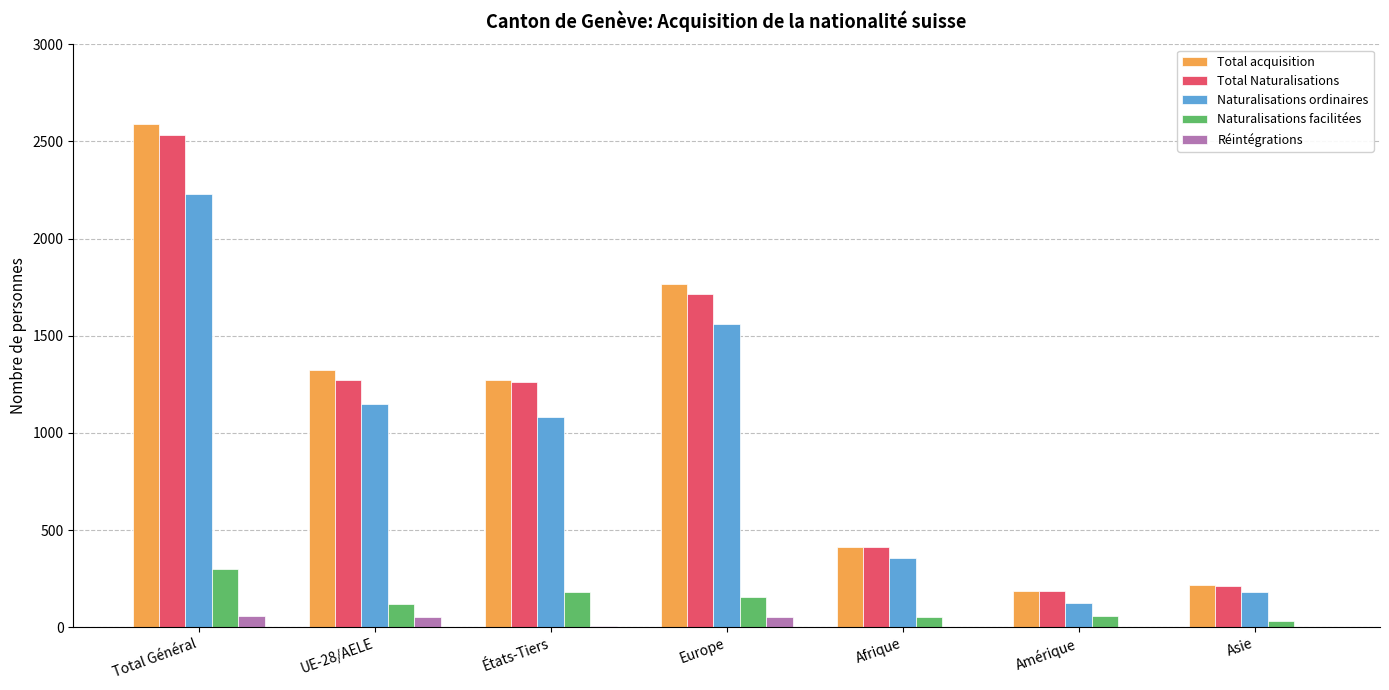

The Total Naturalisations series shows 213 at Asie. True or false?

True